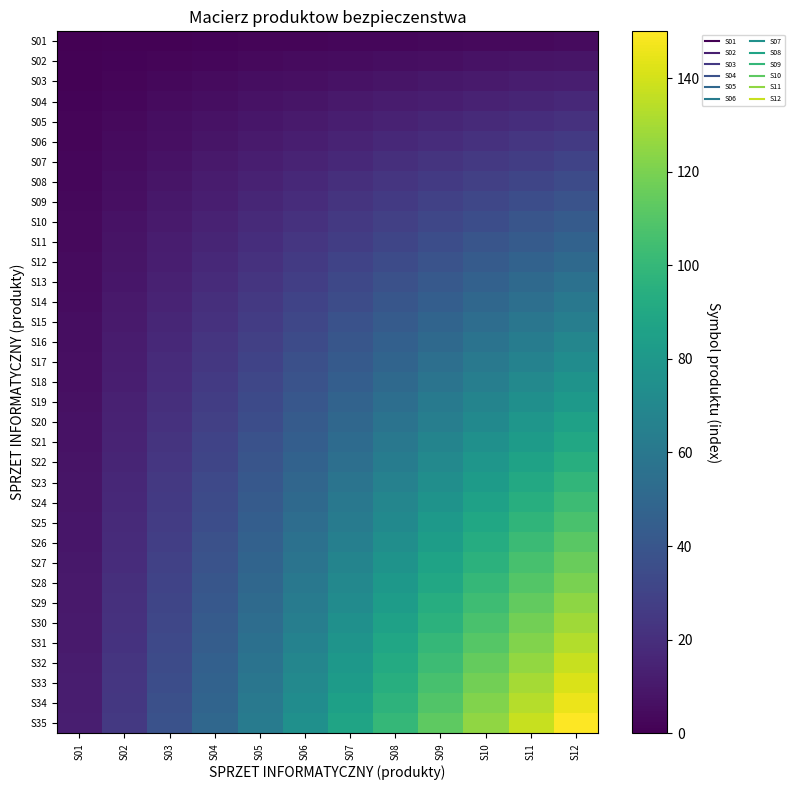

Which series has the largest range (max minus min)?

S35